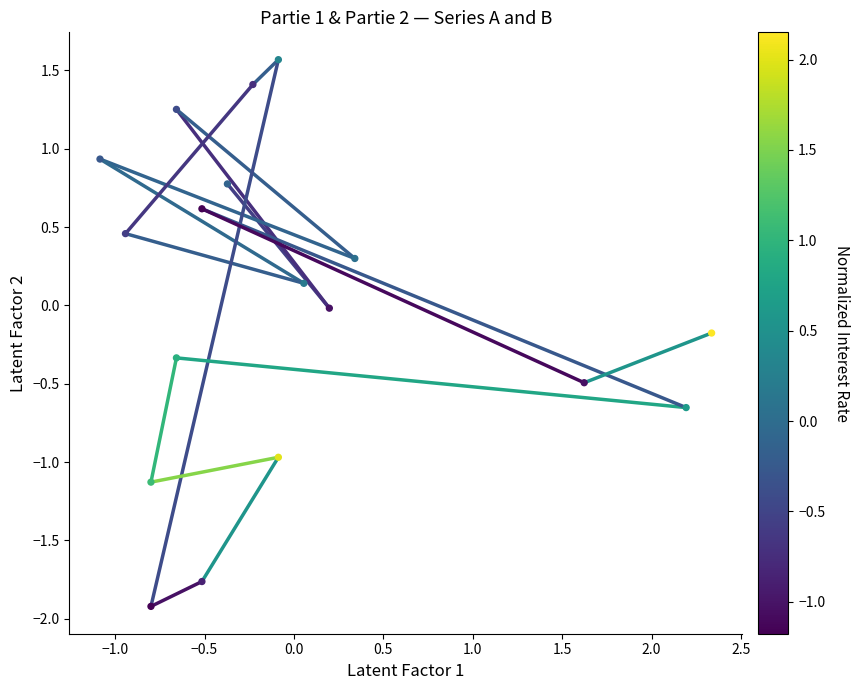

What is the range of Y values (max minus min)?

3.5